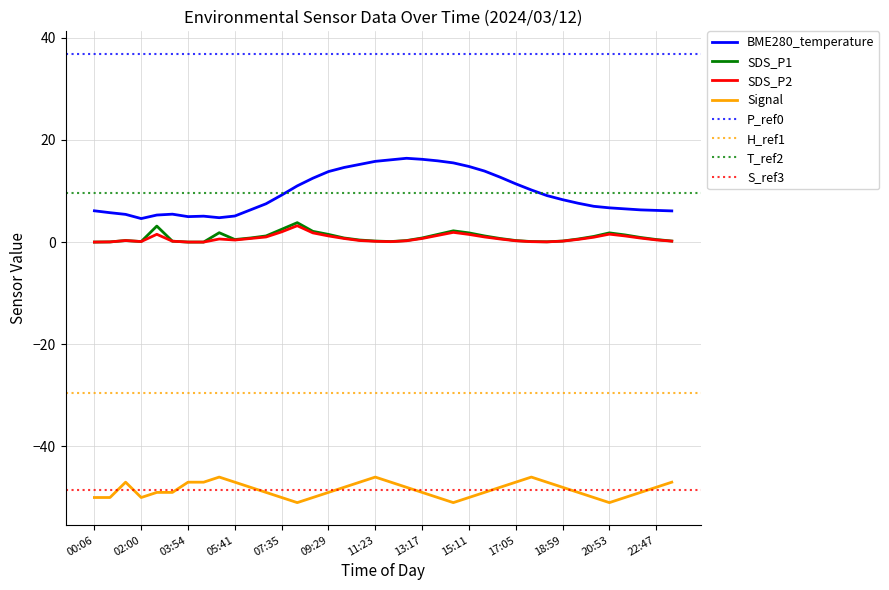

Which series has the largest total across all categories?

BME280_temperature